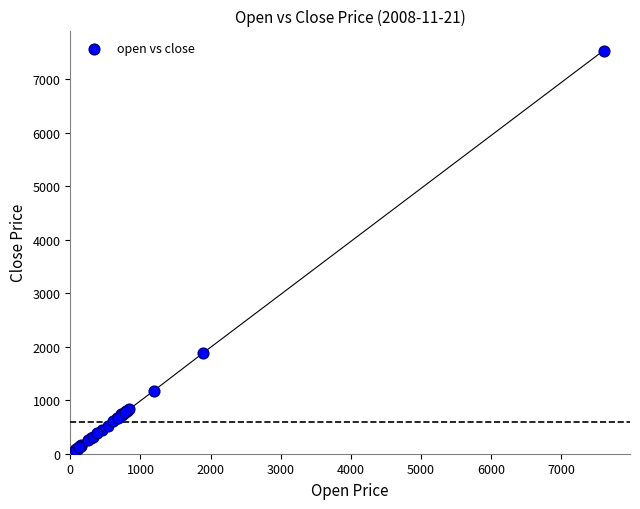

What Y value in the scatter plot is closest to 3800?

1886.8